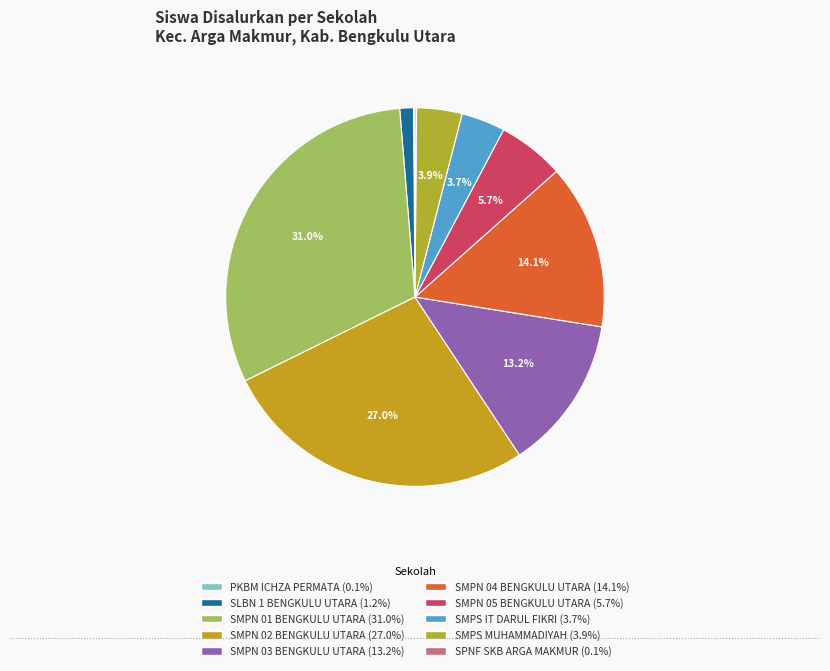

To the nearest percent, what is the difference between the largest and smallest slice percentages?

31%